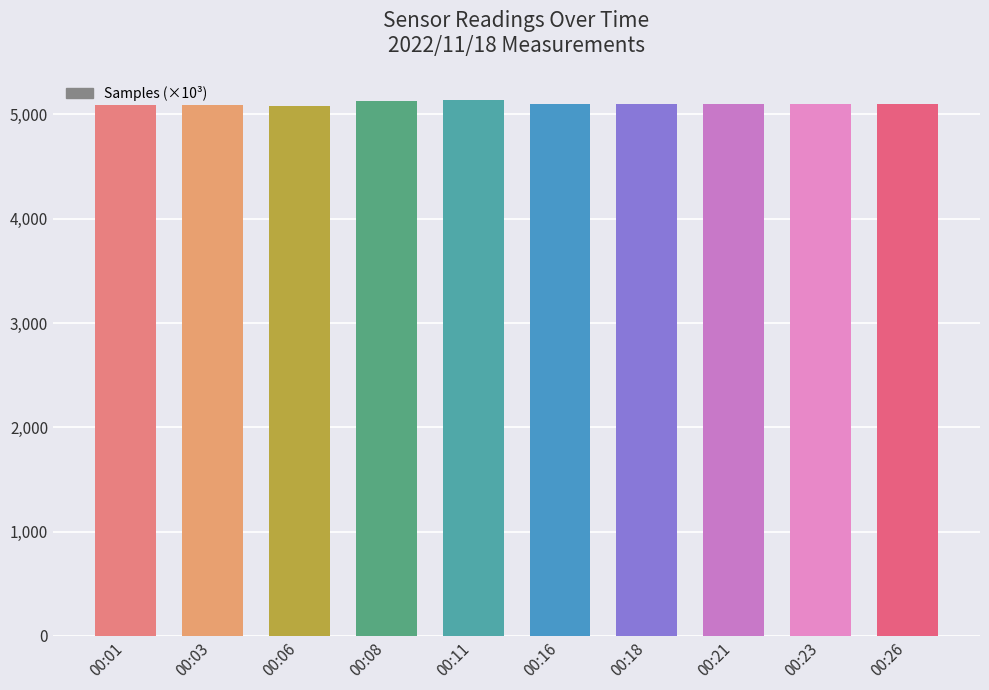

How many values exceed 5098?

5